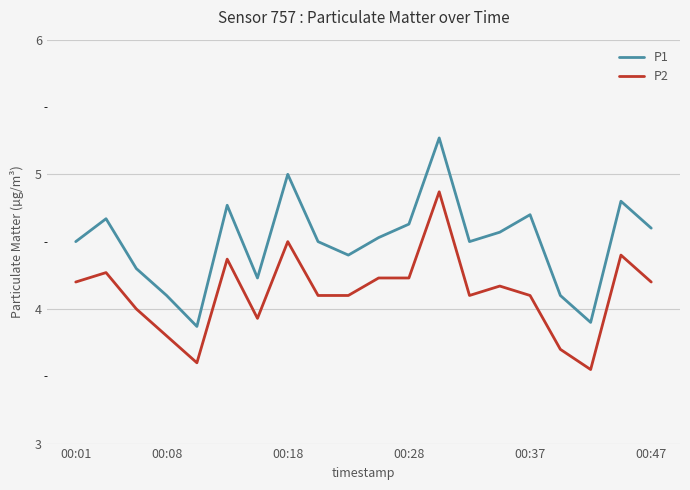

True or false: P1 and P2 intersect in this chart.

False